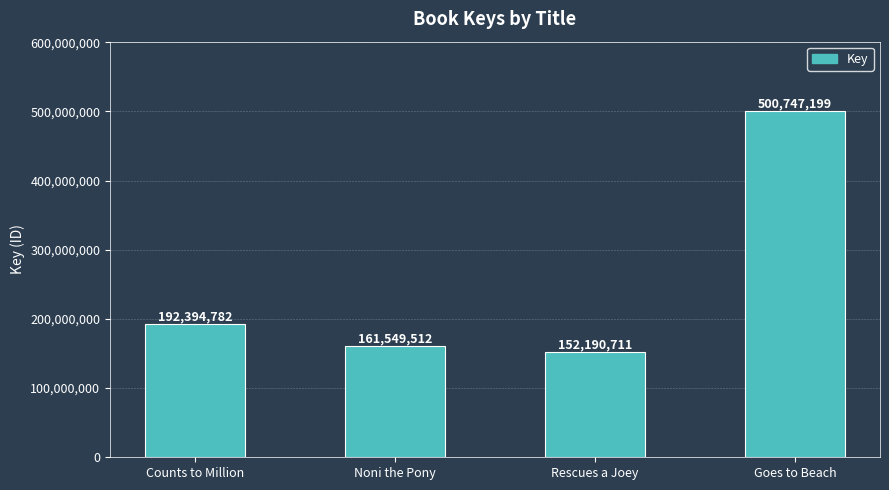

What is the label of the 3rd bar from the right?

Noni the Pony